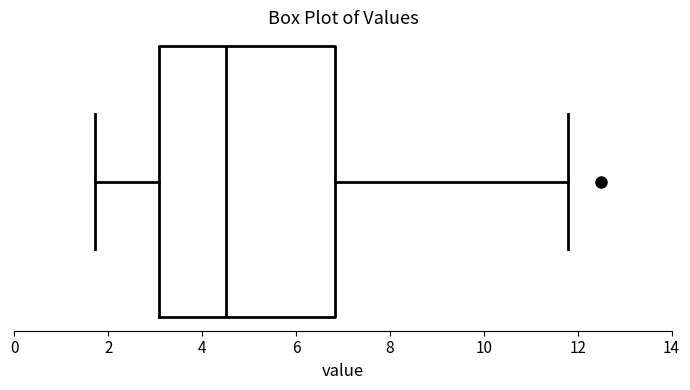

Read this box plot against the x-axis: the position of the median line, the range covered by the box, and the ends of both whiskers. The values are not printed on the chart, so give them approximately, as read against the axis.

median 4.6, box 3.0 to 6.8, whiskers 1.8 to 11.8